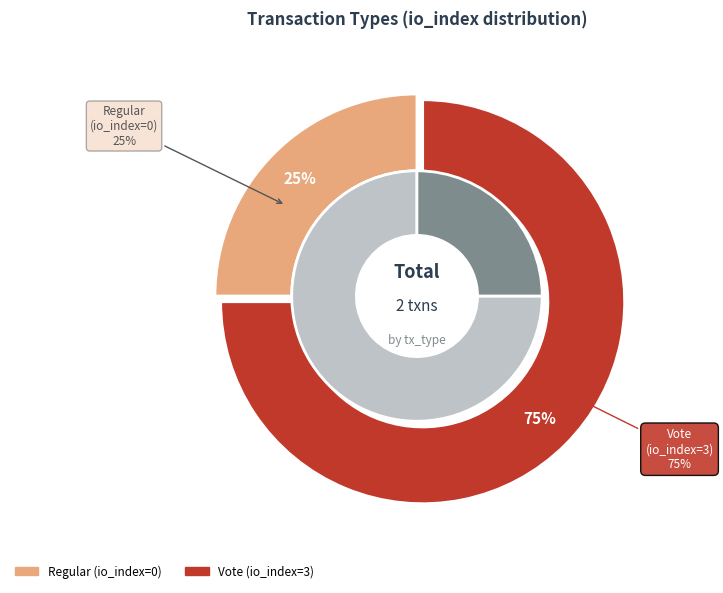

Is the sum of Regular and Vote greater than half?

Yes